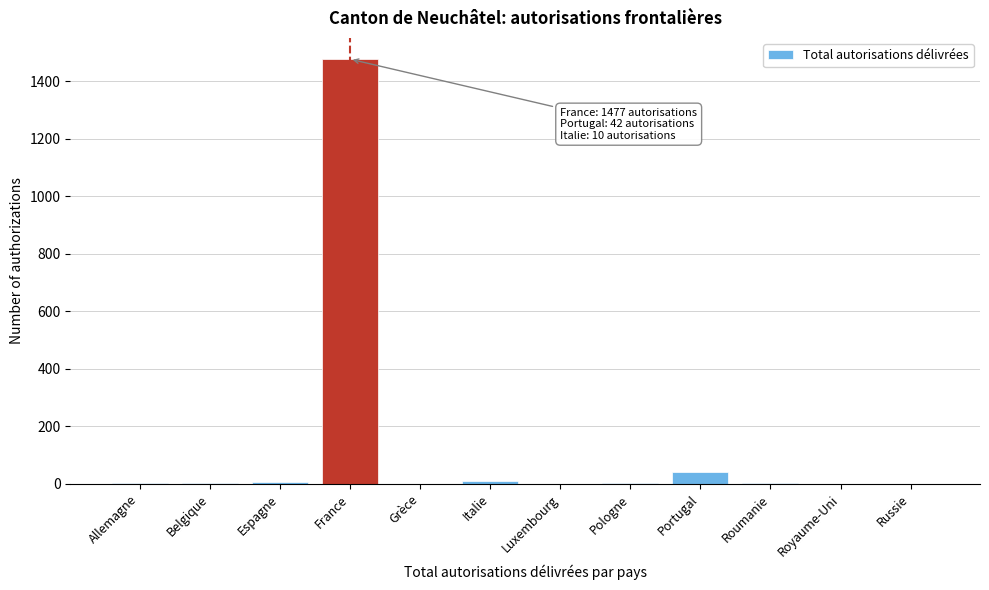

What is the greatest value displayed?

1477